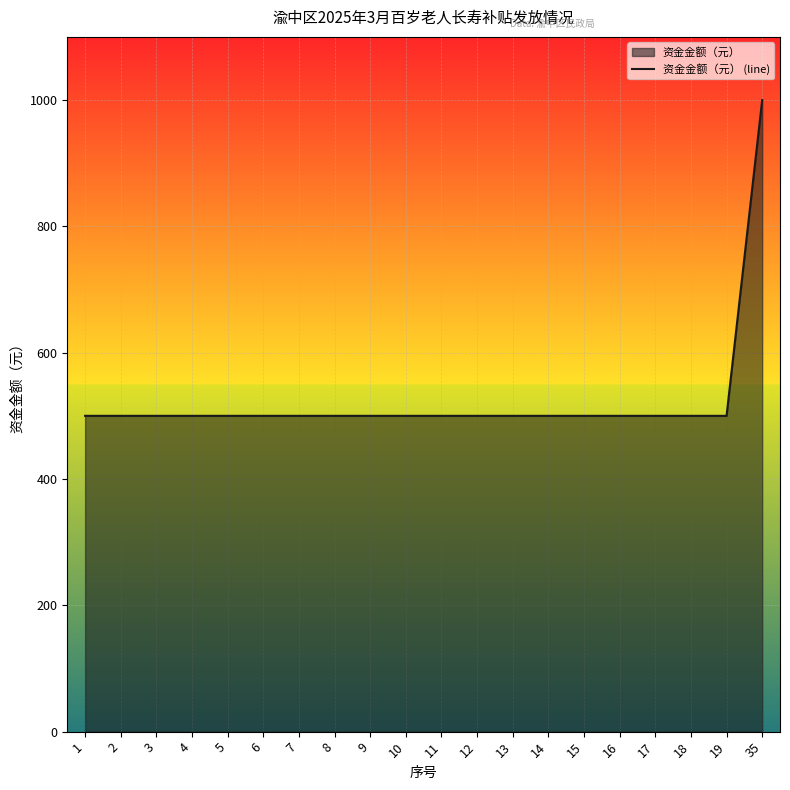

Reading left to right, transcribe all the data shown in this chart.

500	500	500	500	500	500	500	500	500	500	500	500	500	500	500	500	500	500	500	1000